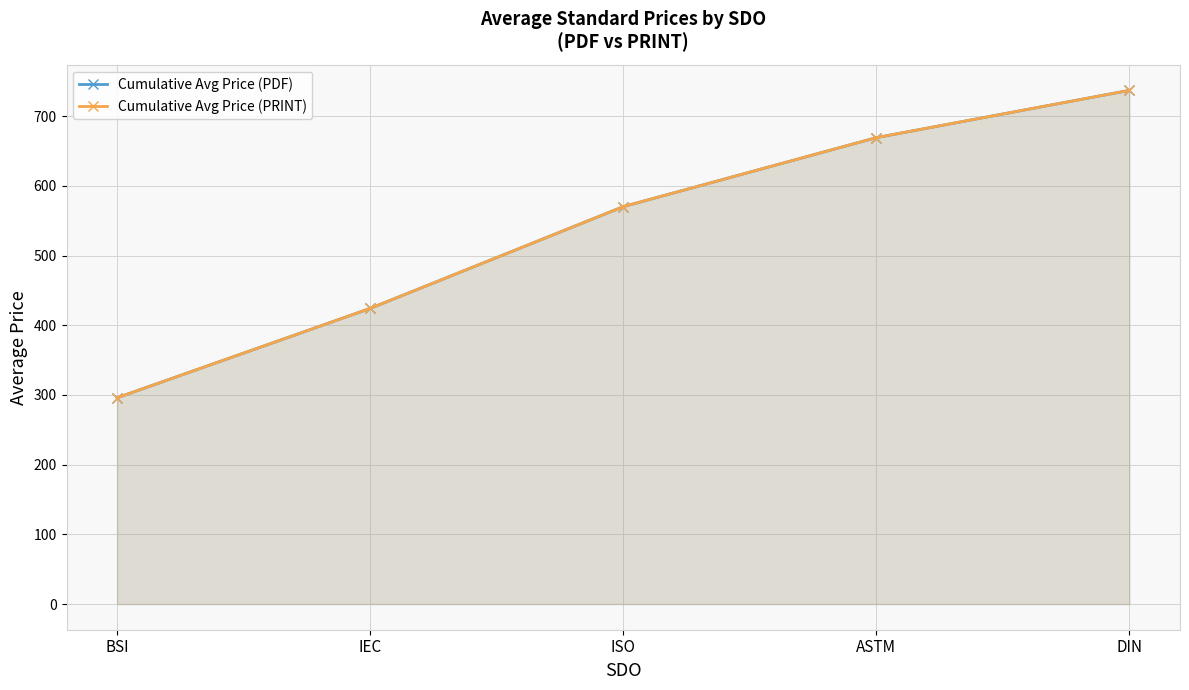

Reading left to right, list all the values displayed in this chart.

Cumulative Avg Price (PDF): BSI=296.0	IEC=424.2	ISO=570.2	ASTM=669.2	DIN=737.1
Cumulative Avg Price (PRINT): BSI=296.0	IEC=424.2	ISO=570.2	ASTM=669.2	DIN=737.1